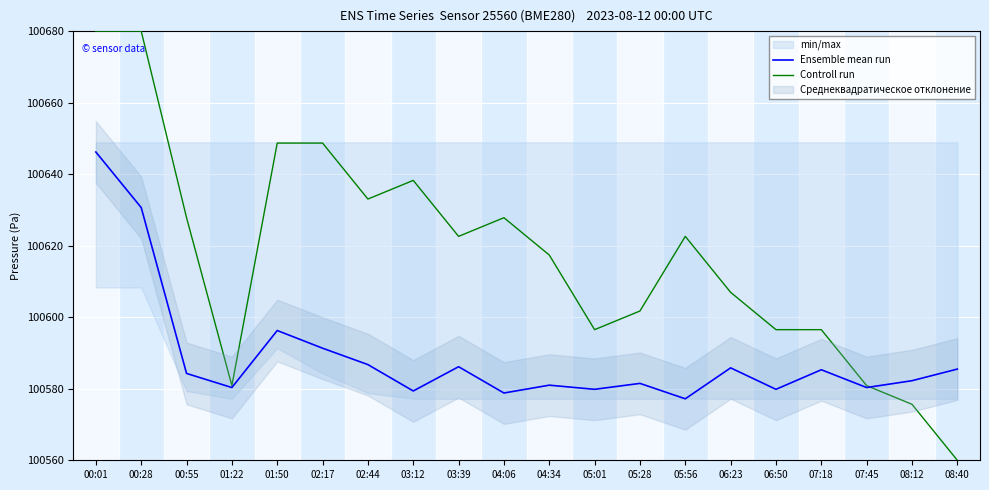

What is the difference between the Ensemble mean run values at 07:18 and 08:40?

0.2